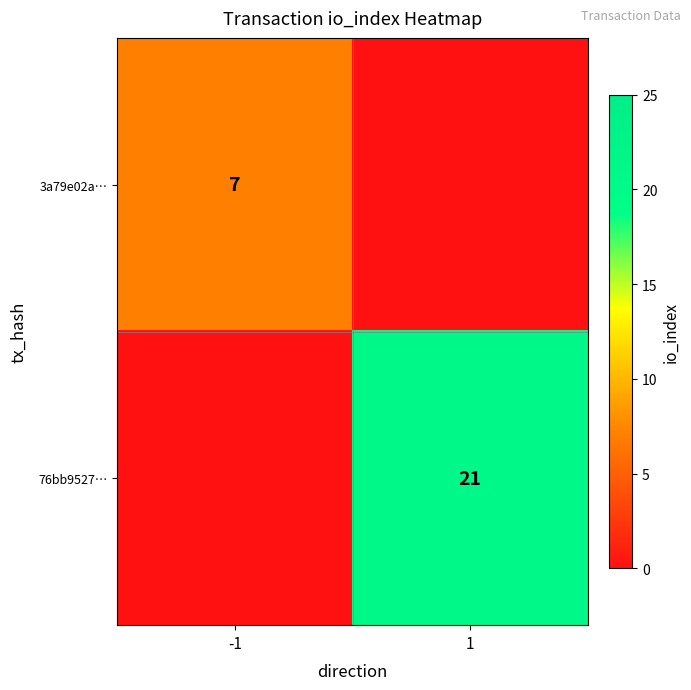

Is the value of 76bb9527… at 1 greater than the value of 3a79e02a… at -1?

Yes